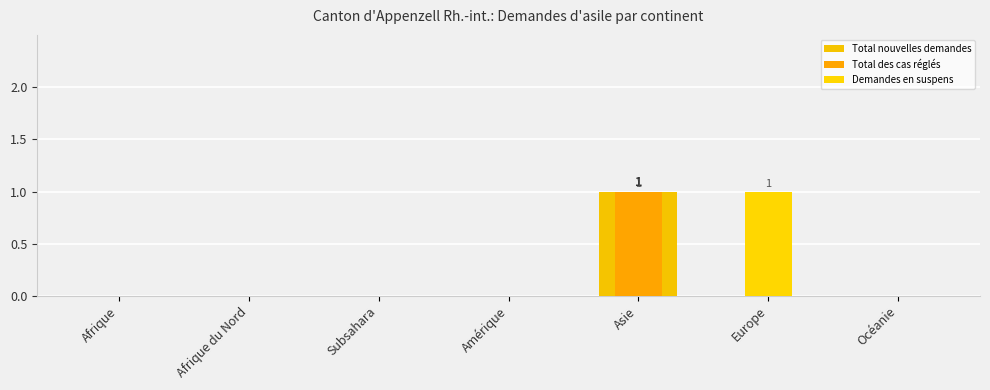

How many bars are there in each group?

3